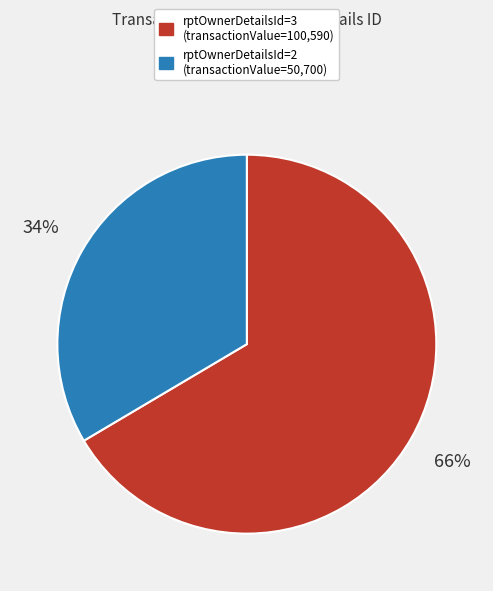

Is there a majority slice in this chart?

Yes